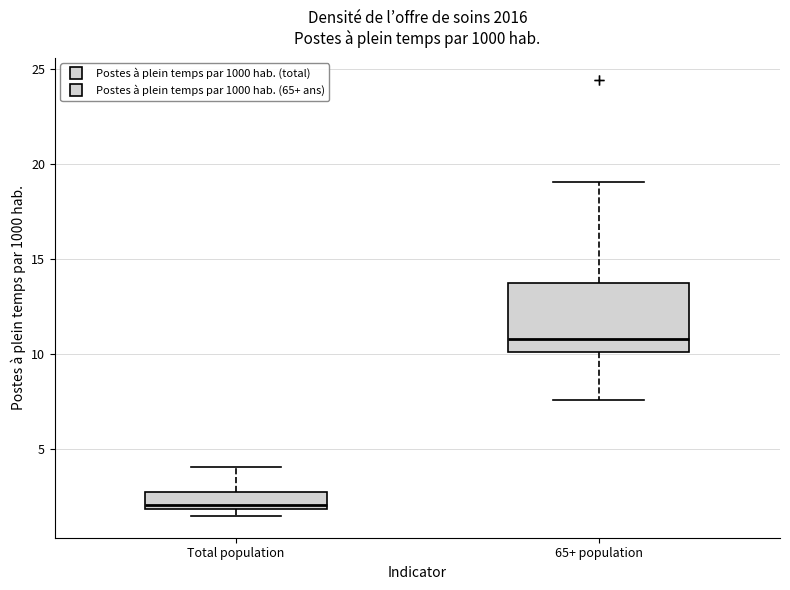

Reading left to right, read every box against the y-axis: the position of its median line, the range the box covers, and the ends of its whiskers. The values are not printed on the chart, so give them approximately, as read against the axis.

Total population: median 2.0 (just above the box's lower edge), box 2.0 to 2.5, whiskers 1.5 to 4.0
65+ population: median 11.0, box 10.0 to 13.5, whiskers 7.5 to 19.0